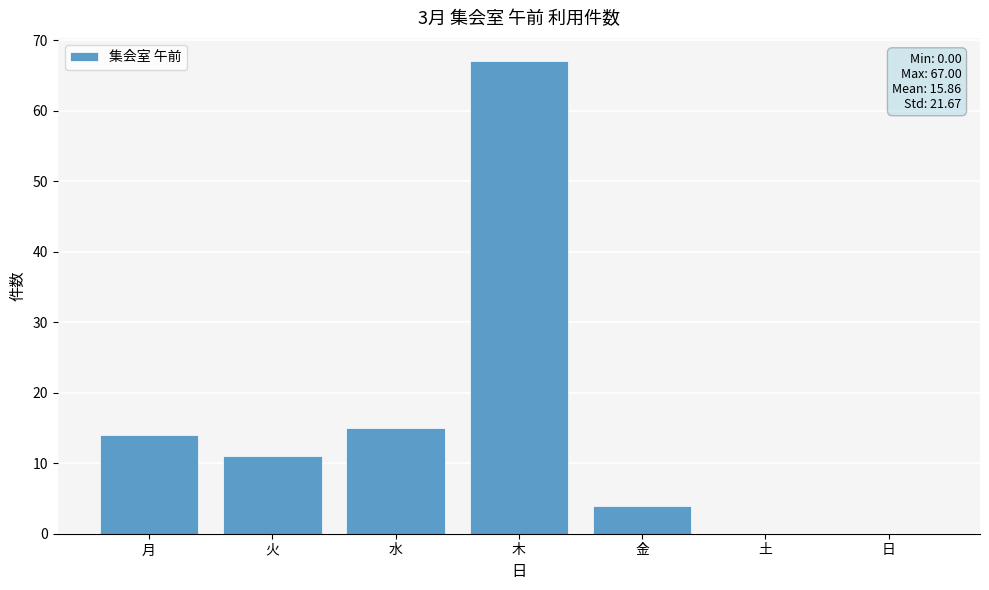

Between 日 and 火, which is larger?

火